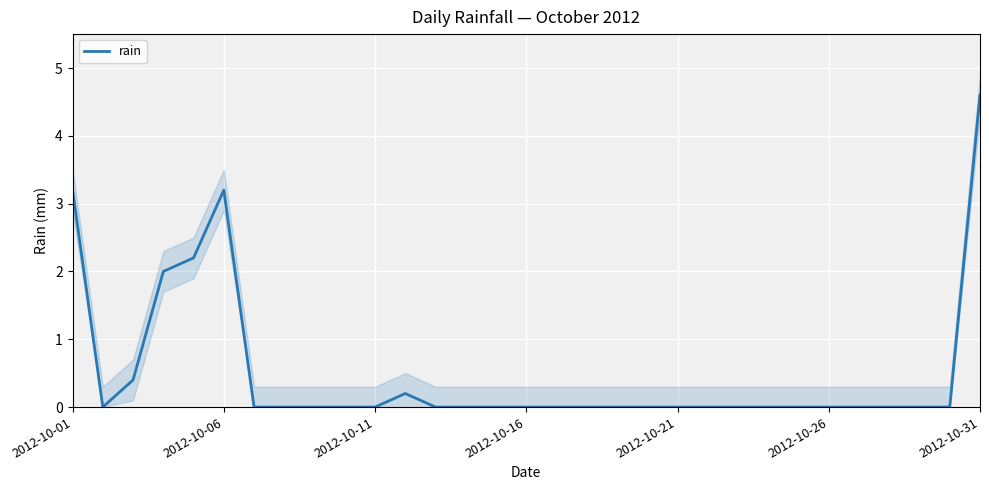

True or false: rain has a value of 5.4 at 2012-10-06.

False